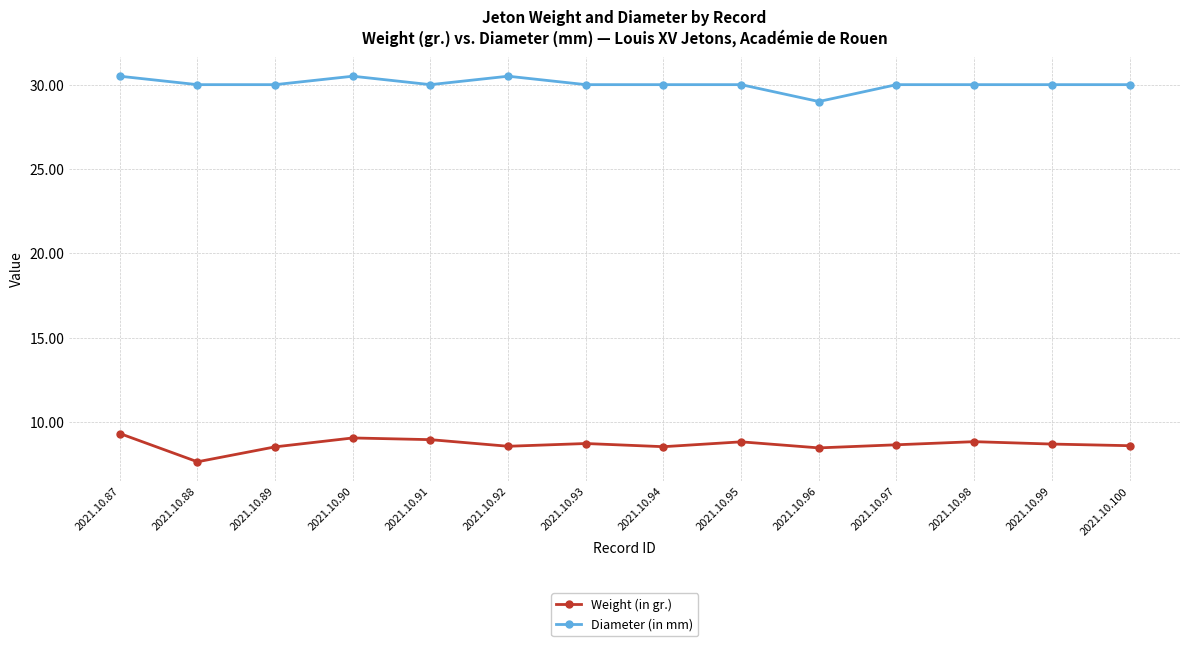

What is the difference between the Diameter (in mm) values at 2021.10.96 and 2021.10.97?

1.0